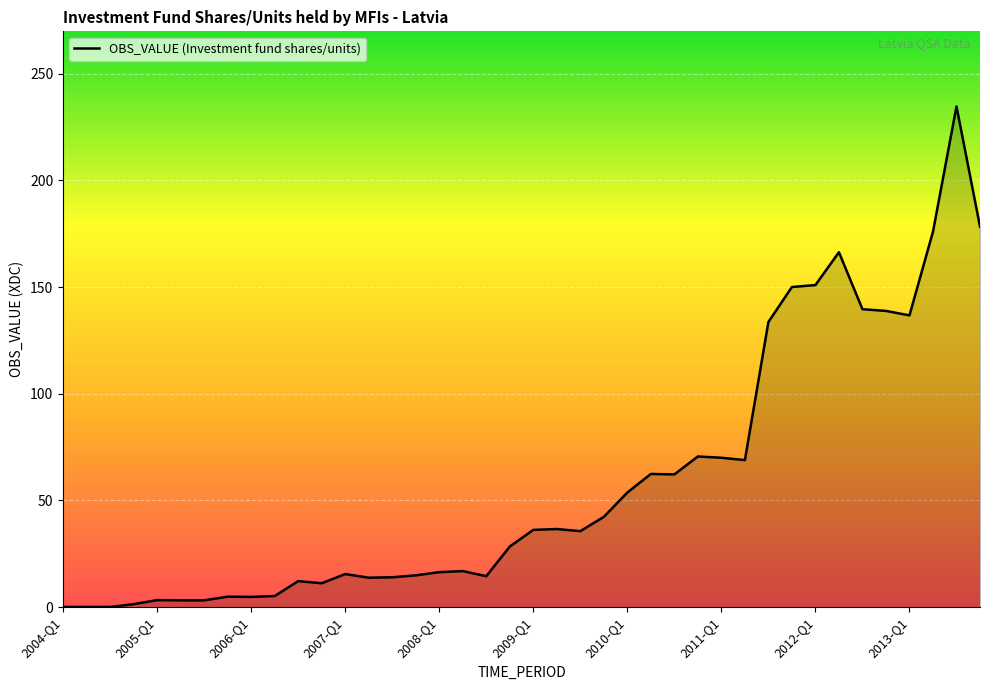

What is the maximum value shown in the chart?

234.6